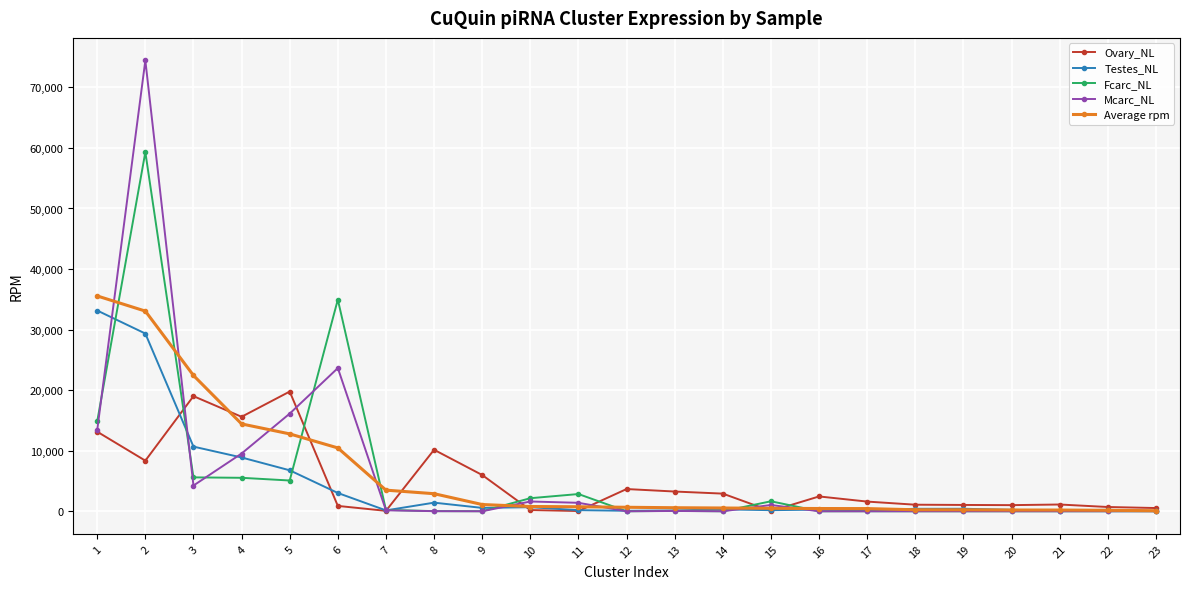

Rank the series at 2 from highest to lowest value.

Mcarc_NL, Fcarc_NL, Average rpm, Testes_NL, Ovary_NL